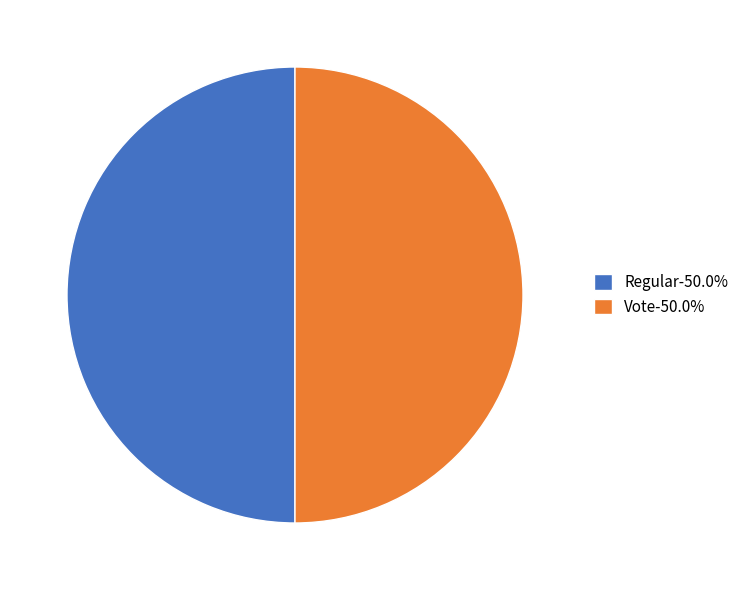

Do Regular-50.0% and Vote-50.0% together represent more than half of the pie?

Yes